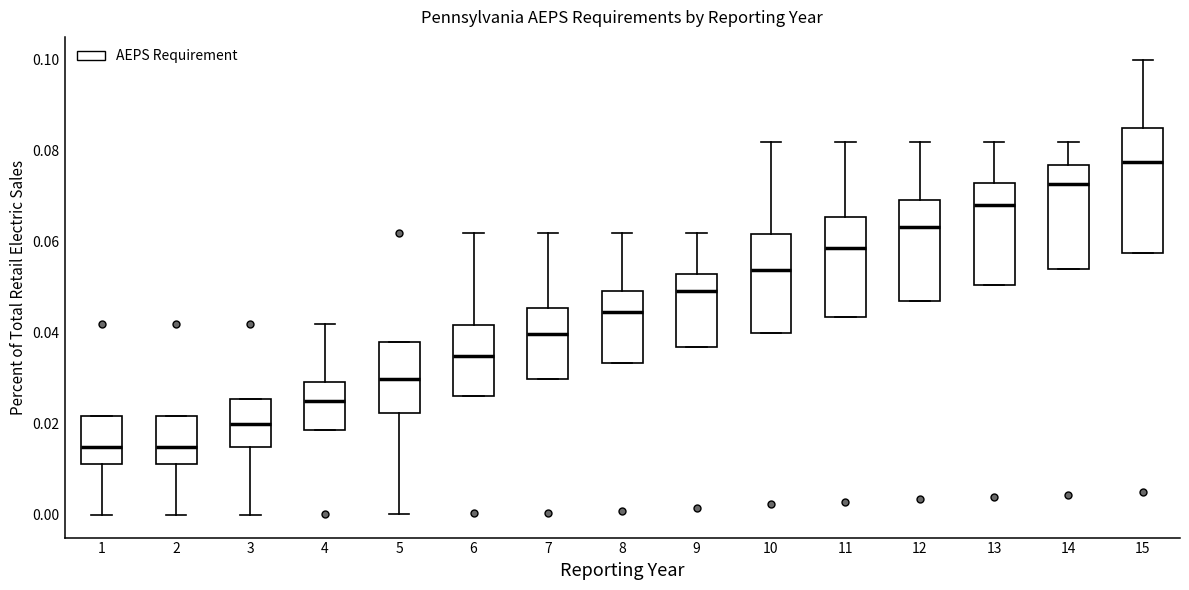

Where is the upper edge of the box at x = 12 on the y-axis? The values are not printed on the chart, so give them approximately, as read against the axis.

0.070